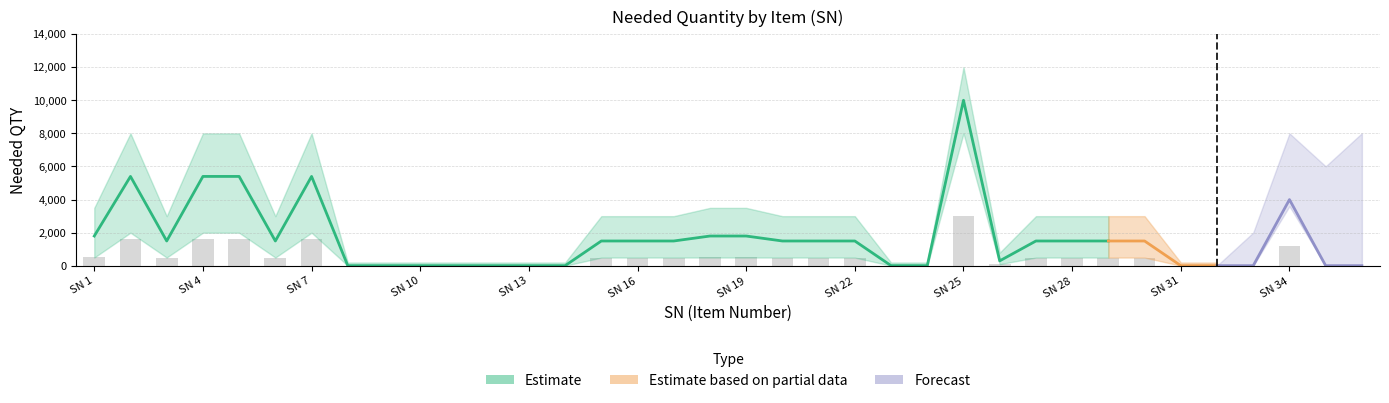

Does the chart contain any negative values?

No